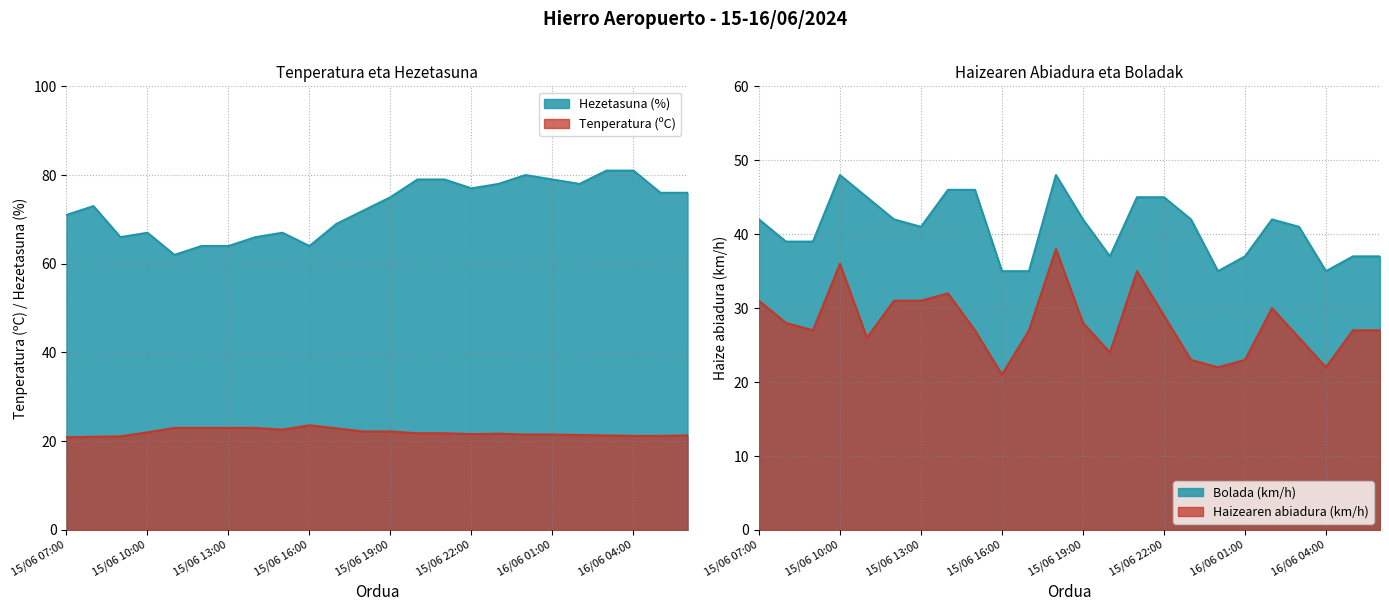

Reading left to right, transcribe all the data shown in this chart.

Tenperatura (ºC): 20.9	21.0	21.1	22.0	23.0	23.0	23.0	23.0	22.6	23.6	22.9	22.2	22.2	21.8	21.8	21.6	21.7	21.5	21.5	21.4	21.3	21.2	21.2	21.3
Hezetasuna (%): 71.0	73.0	66.0	67.0	62.0	64.0	64.0	66.0	67.0	64.0	69.0	72.0	75.0	79.0	79.0	77.0	78.0	80.0	79.0	78.0	81.0	81.0	76.0	76.0
Haizearen abiadura (km/h): 31.0	28.0	27.0	36.0	26.0	31.0	31.0	32.0	27.0	21.0	27.0	38.0	28.0	24.0	35.0	29.0	23.0	22.0	23.0	30.0	26.0	22.0	27.0	27.0
Bolada (km/h): 42.0	39.0	39.0	48.0	45.0	42.0	41.0	46.0	46.0	35.0	35.0	48.0	42.0	37.0	45.0	45.0	42.0	35.0	37.0	42.0	41.0	35.0	37.0	37.0